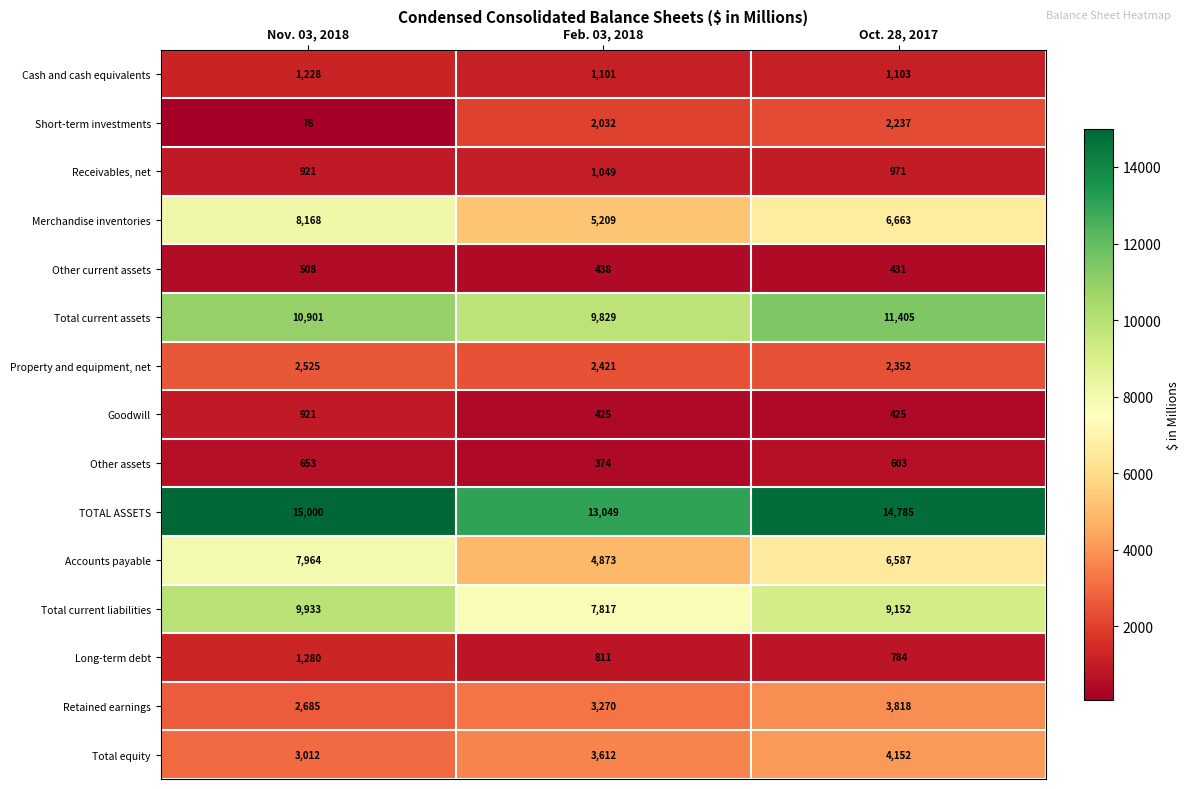

How many series are shown in this chart?

15